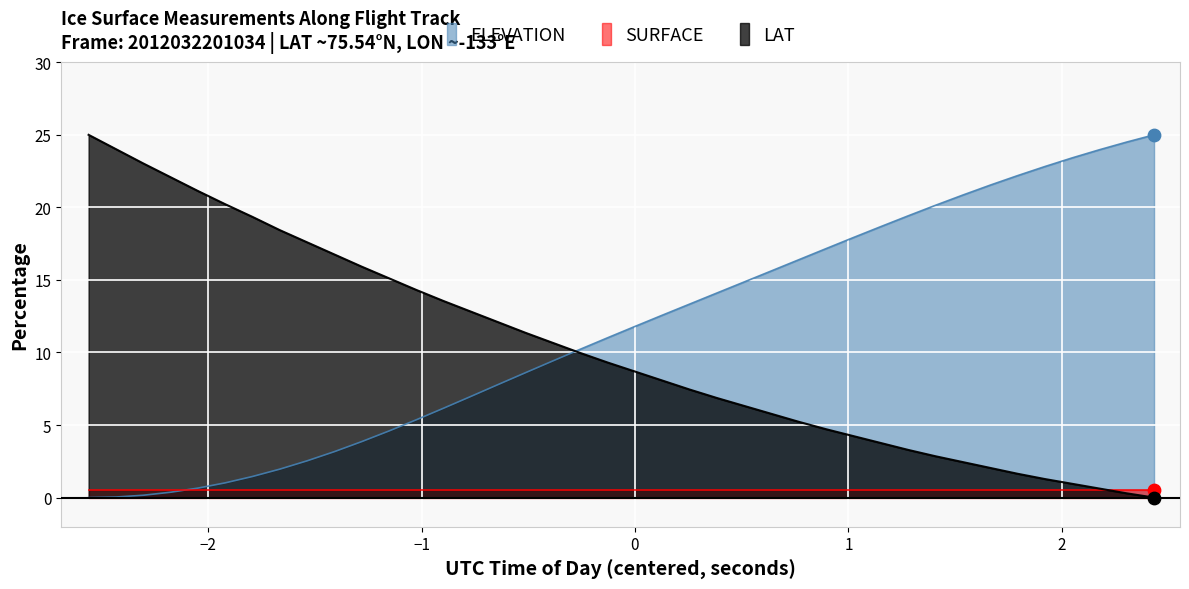

Which series reaches the maximum Y coordinate?

ELEVATION